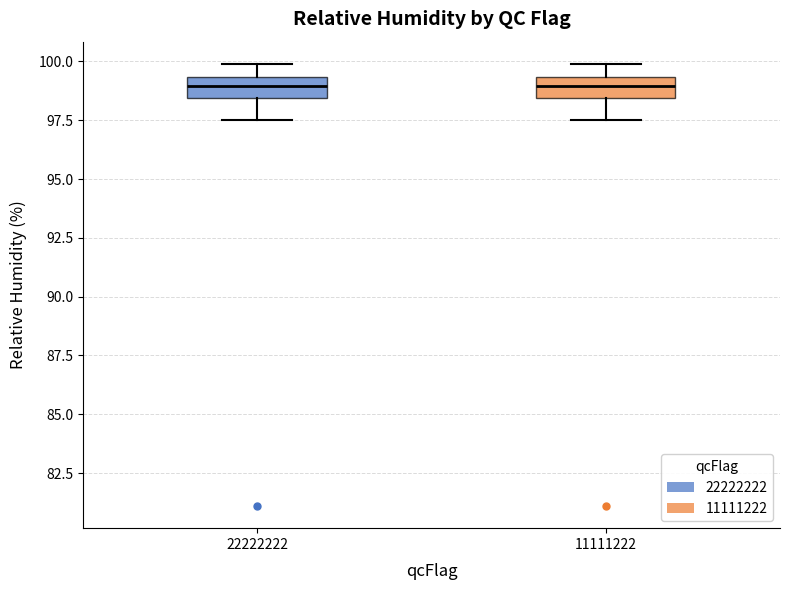

Reading left to right, read every box against the y-axis: the position of its median line, the range the box covers, and the ends of its whiskers. The values are not printed on the chart, so give them approximately, as read against the axis.

22222222: median 99.0, box 98.5 to 99.5, whiskers 97.5 to 100.0
11111222: median 99.0, box 98.5 to 99.5, whiskers 97.5 to 100.0